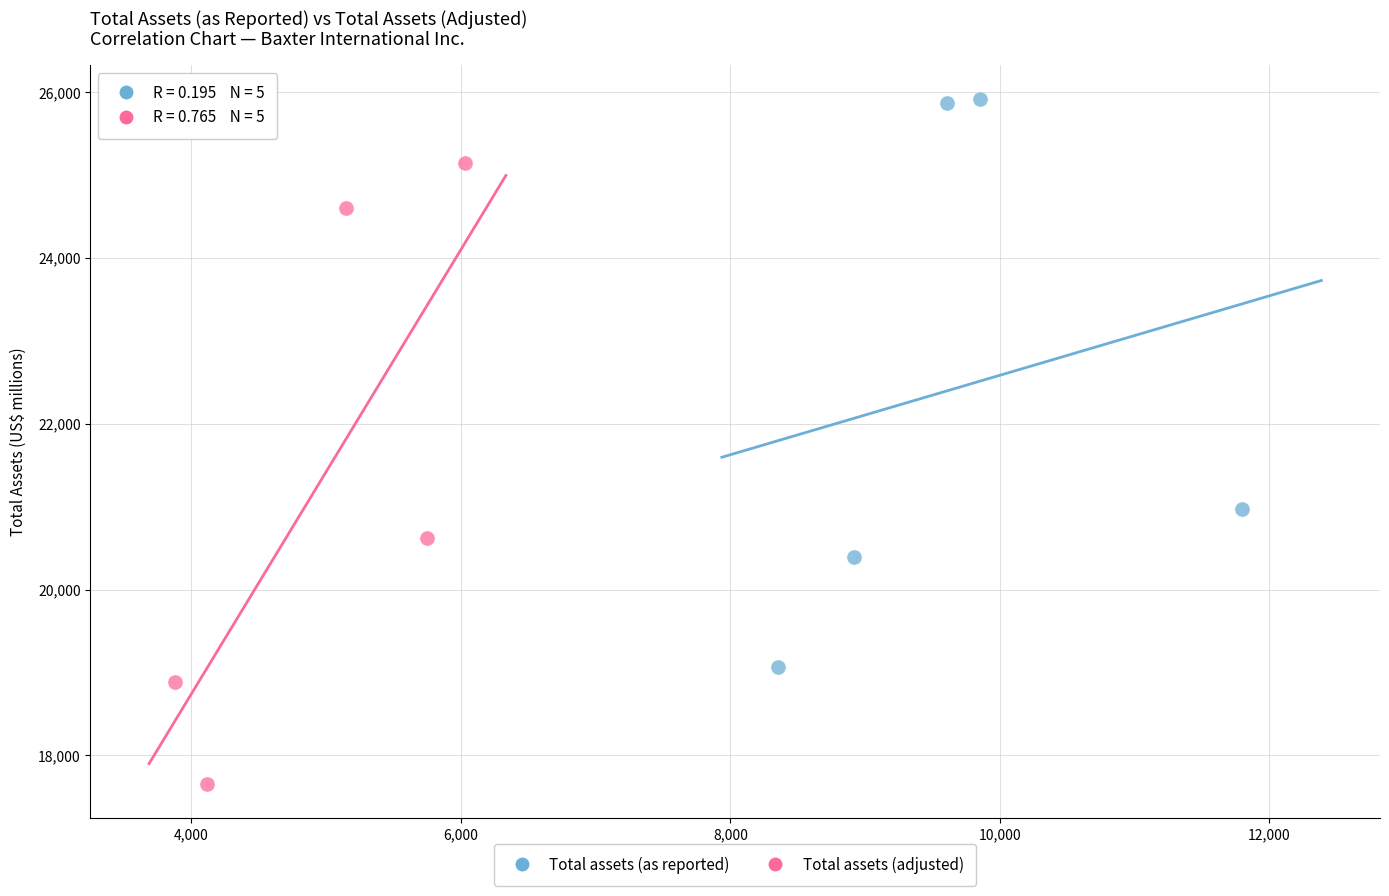

Which series reaches the maximum Y coordinate?

Total assets (as reported)